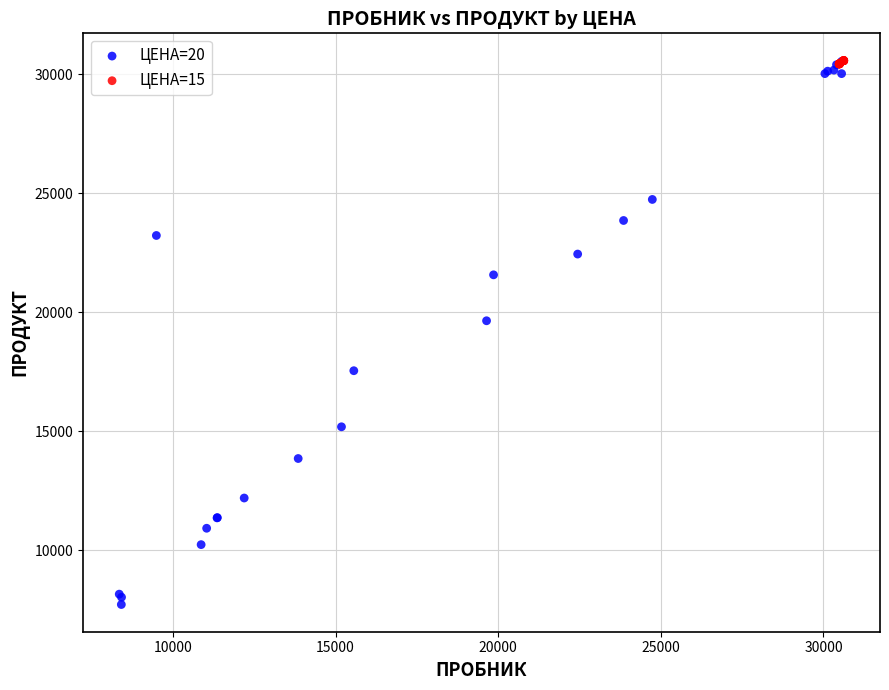

Which series has the largest Y range (max minus min)?

ЦЕНА=20